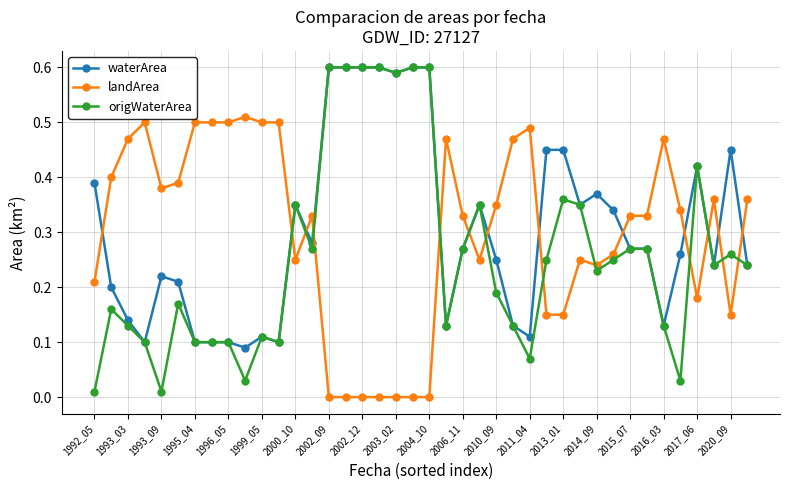

True or false: waterArea has more than 1 points higher than both neighbors.

True